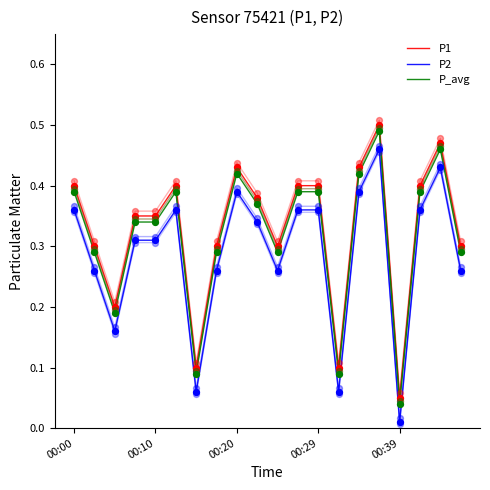

At how many categories does at least one series exceed 0?

20